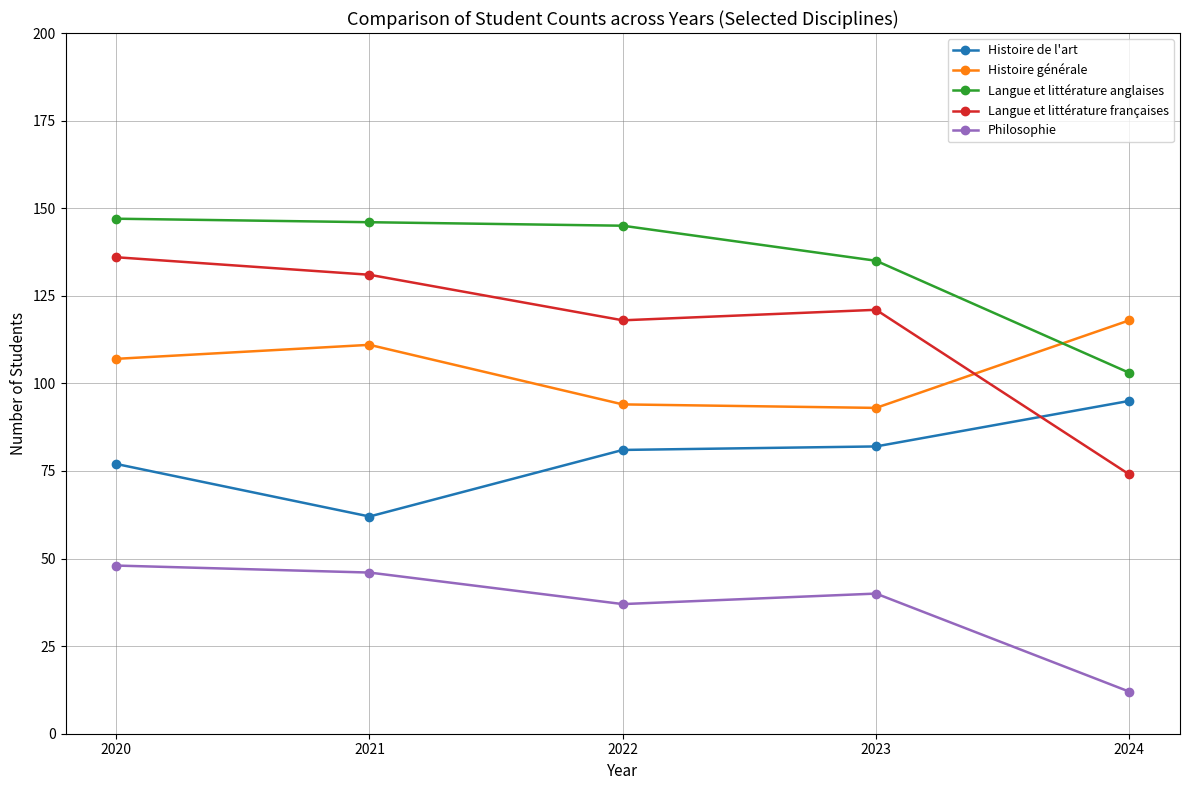

Where is the first local maximum for Langue et littérature françaises?

2023